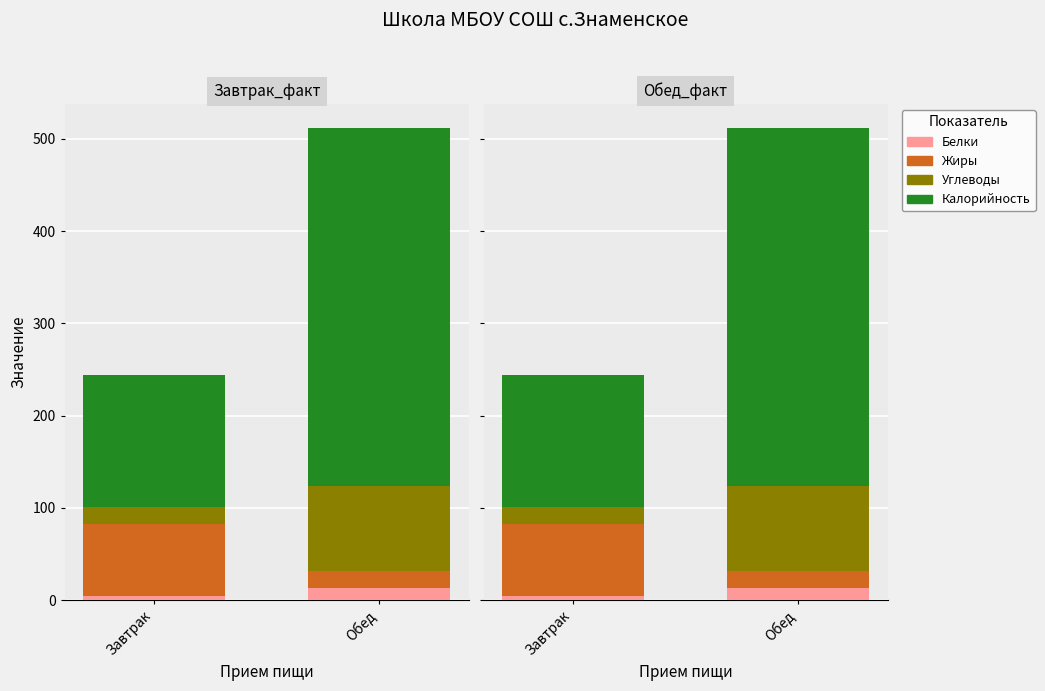

What is the sum of all Белки values?

18